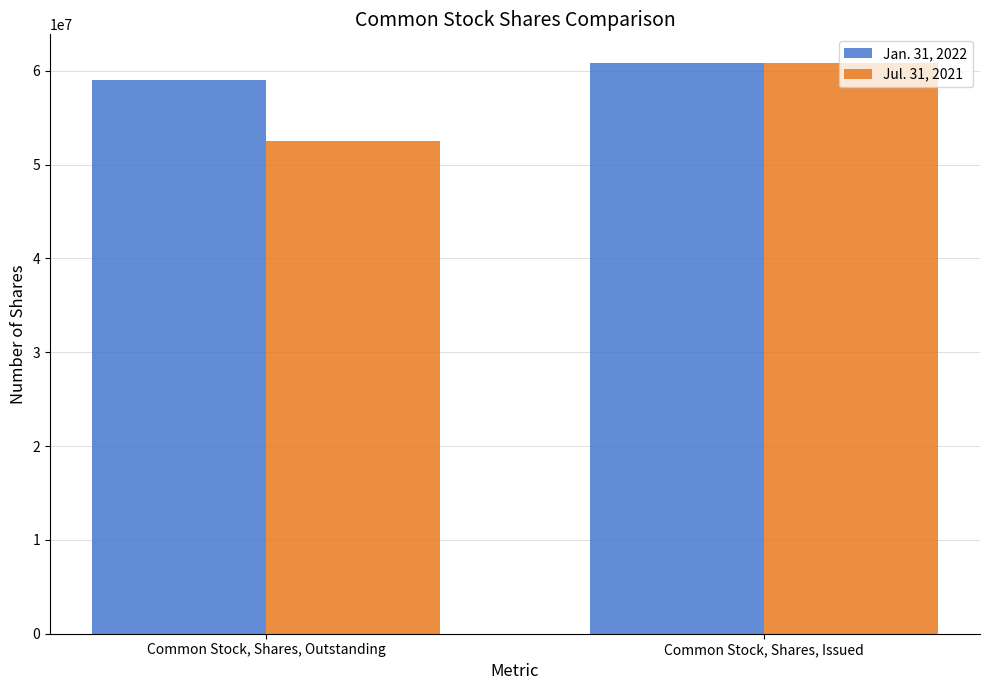

What is the value of the Jan. 31, 2022 bar at the 1st from the left?

59010256